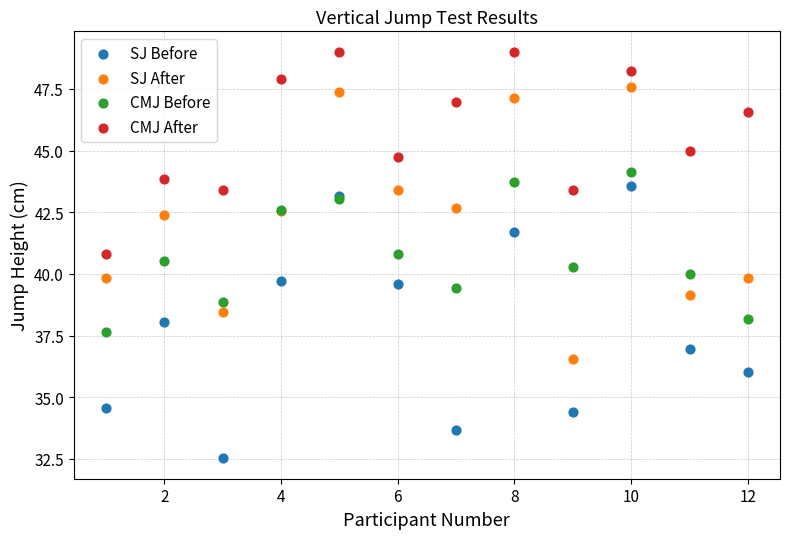

Which series contains the highest Y value?

CMJ After